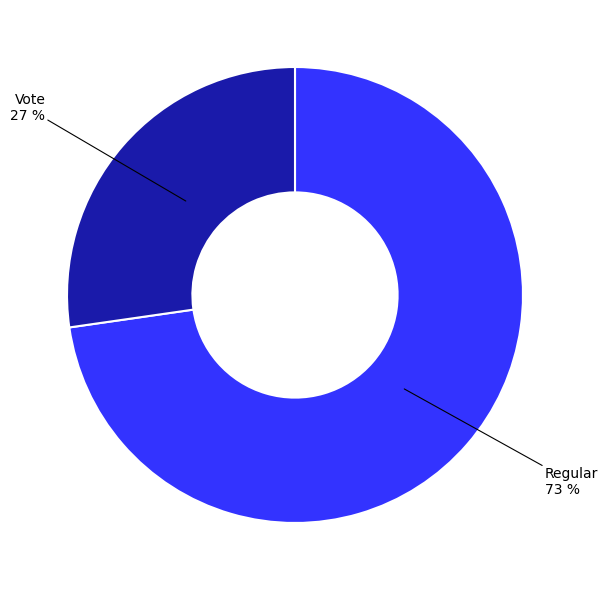

Which category has the biggest portion of the pie?

Regular